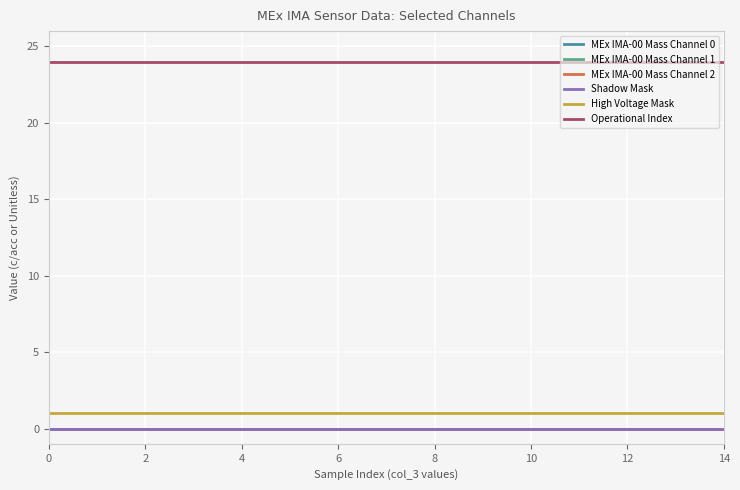

True or false: MEx IMA-00 Mass Channel 1 and MEx IMA-00 Mass Channel 0 intersect in this chart.

False